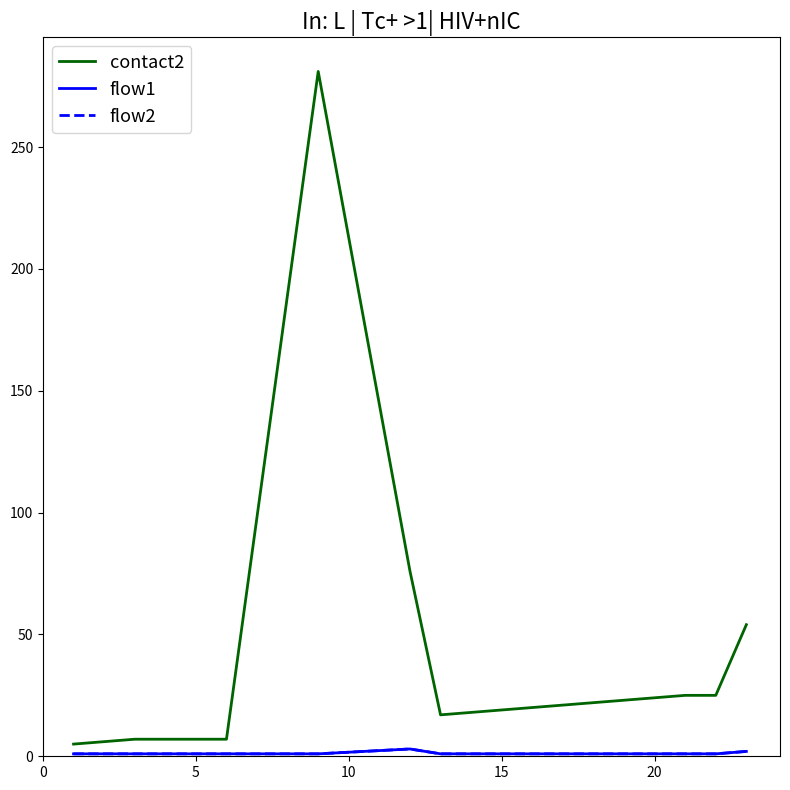

Does the chart have visible grid lines?

No